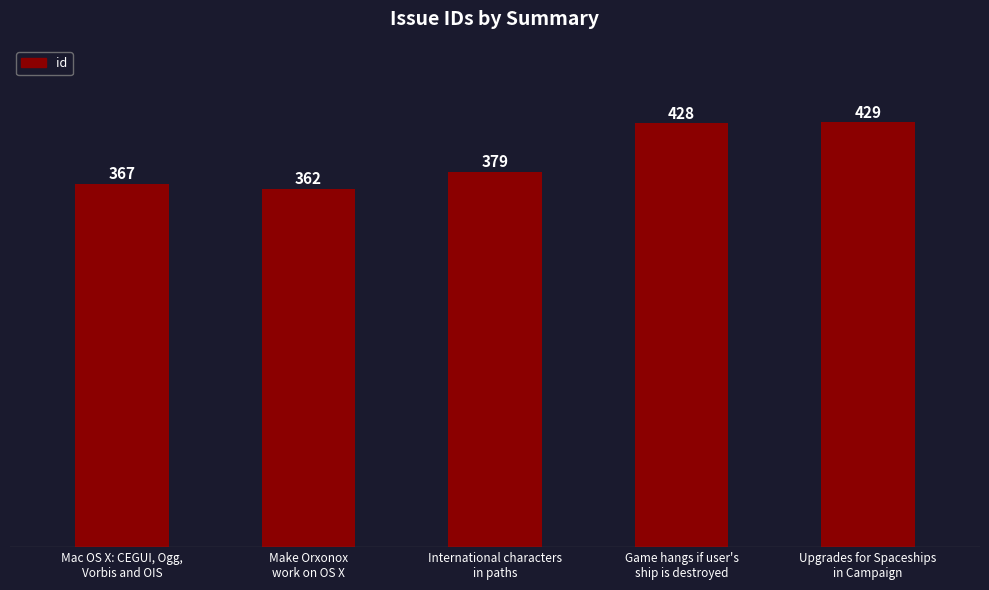

How many distinct data groups are displayed?

1